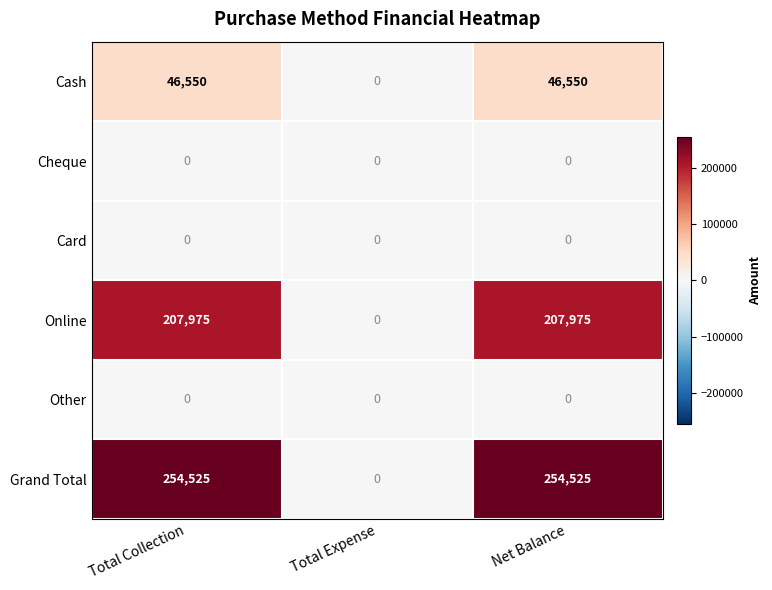

The value of Grand Total at Total Collection is 111114. True or false?

False